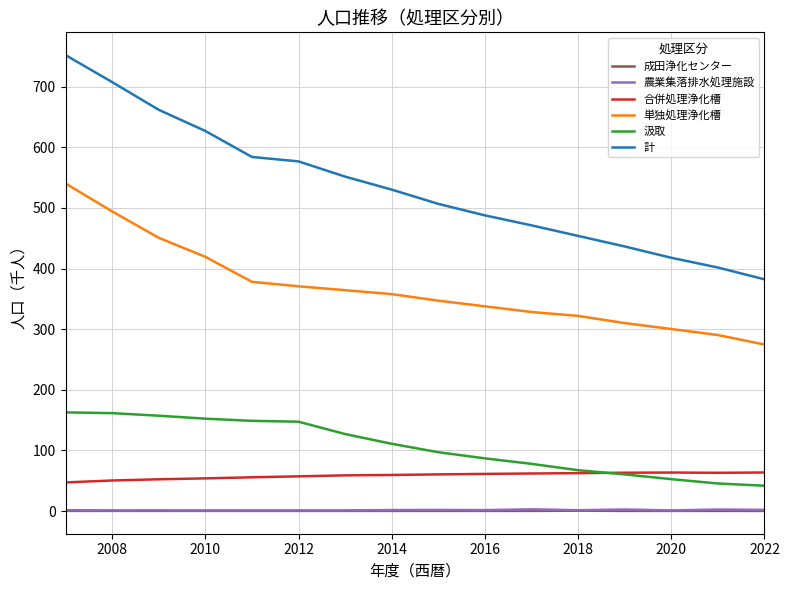

What is the maximum value for 計?

752.0